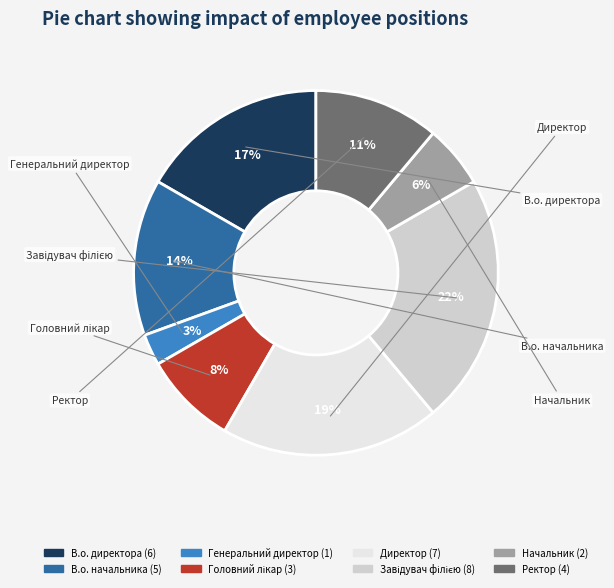

To the nearest percent, what percentage of the pie is Генеральний директор?

3%